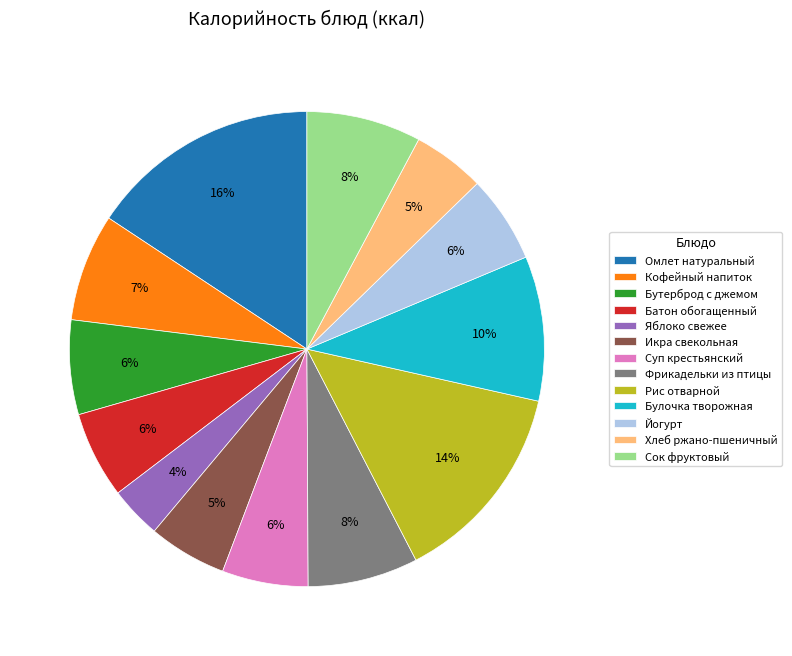

Combined, do Сок фруктовый and Хлеб ржано-пшеничный account for over 50%?

No